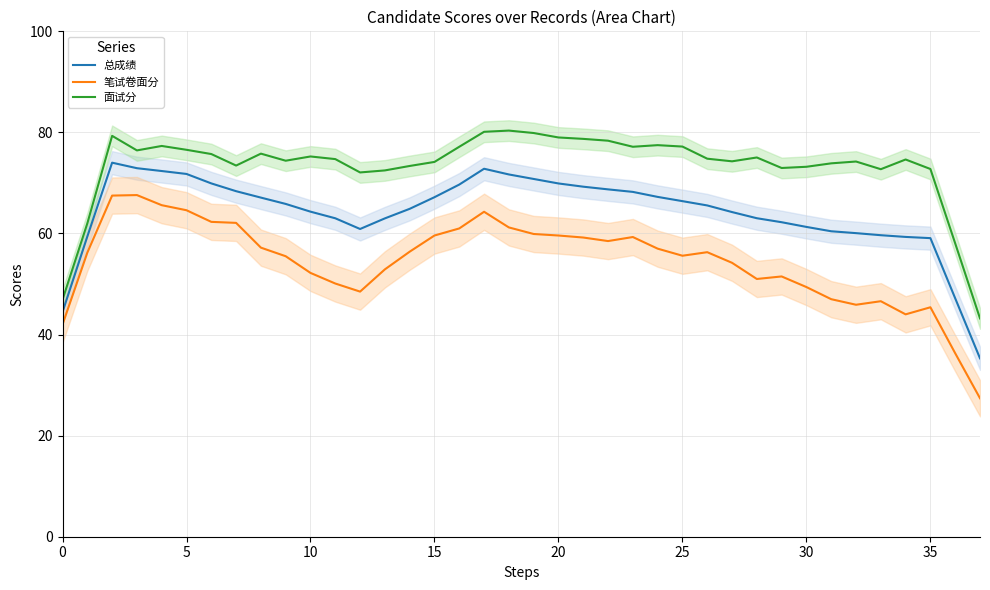

True or false: 面试分 and 笔试卷面分 intersect in this chart.

False